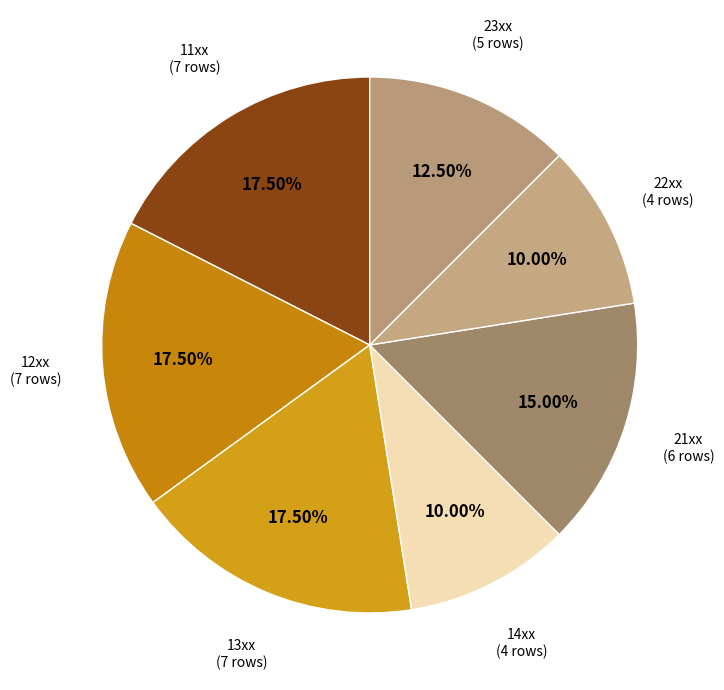

Count the number of slices in the pie.

7